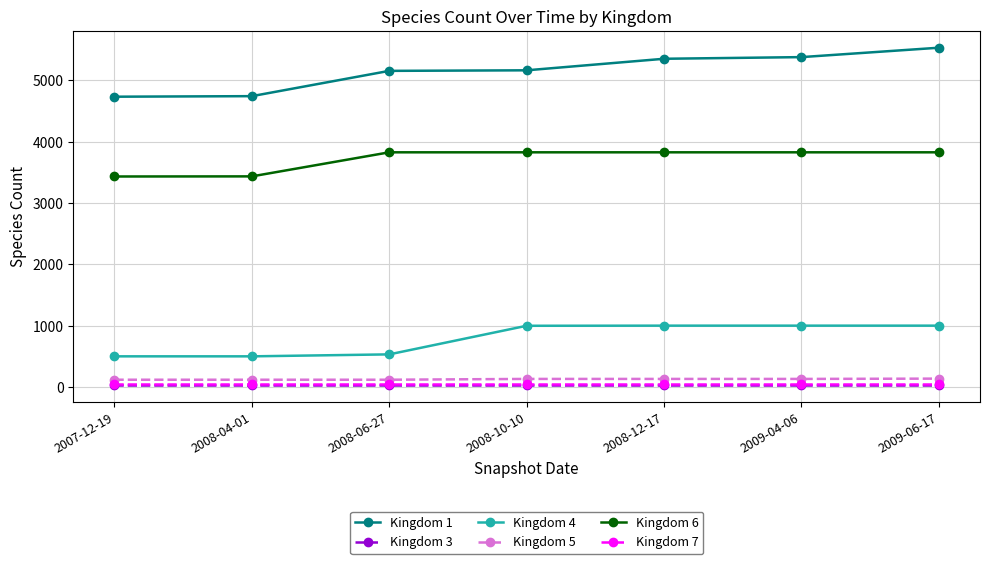

Is this an area chart (filled region under the line)?

No